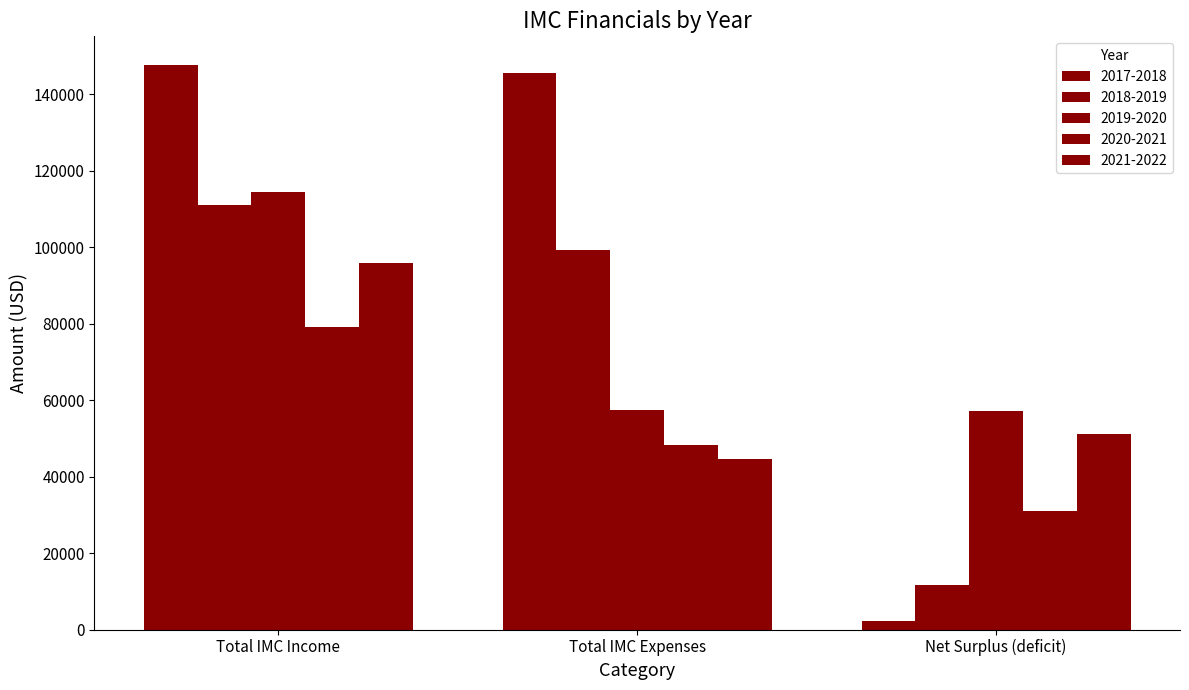

Which series has the largest total across all categories?

2017-2018